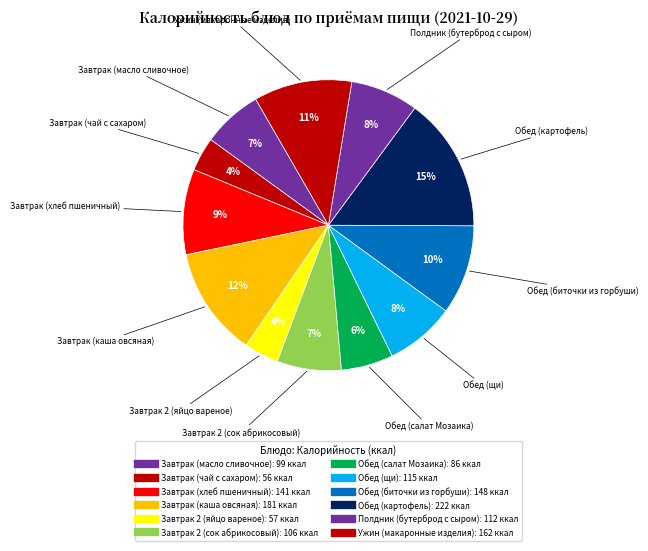

Is it true that Полдник (бутерброд с сыром) is 8% of the pie?

True